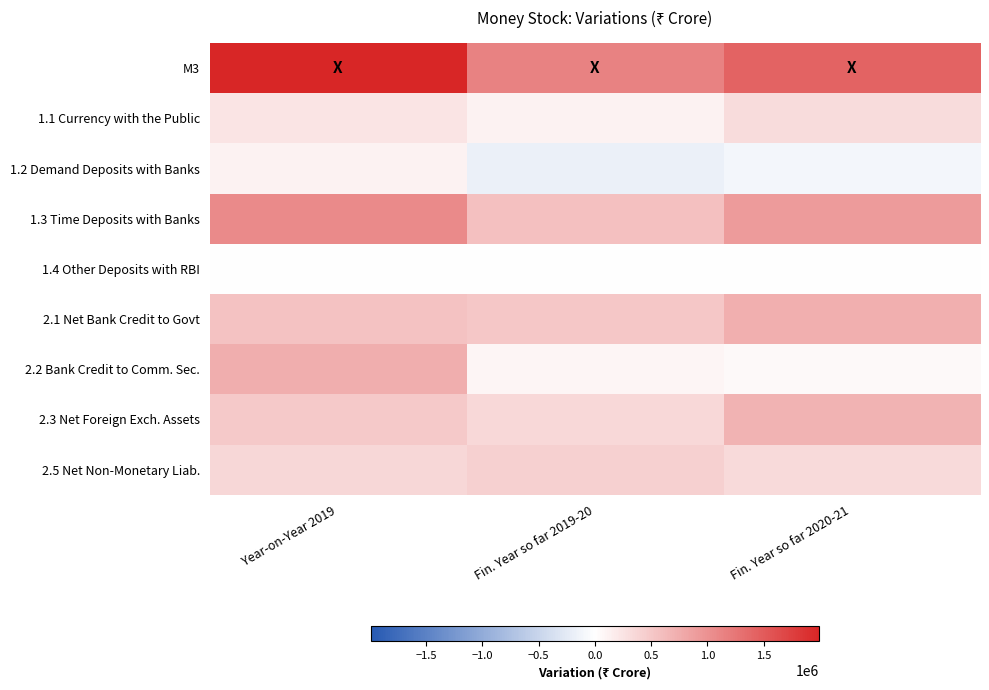

Which label corresponds to the largest value in the chart?

Year-on-Year 2019